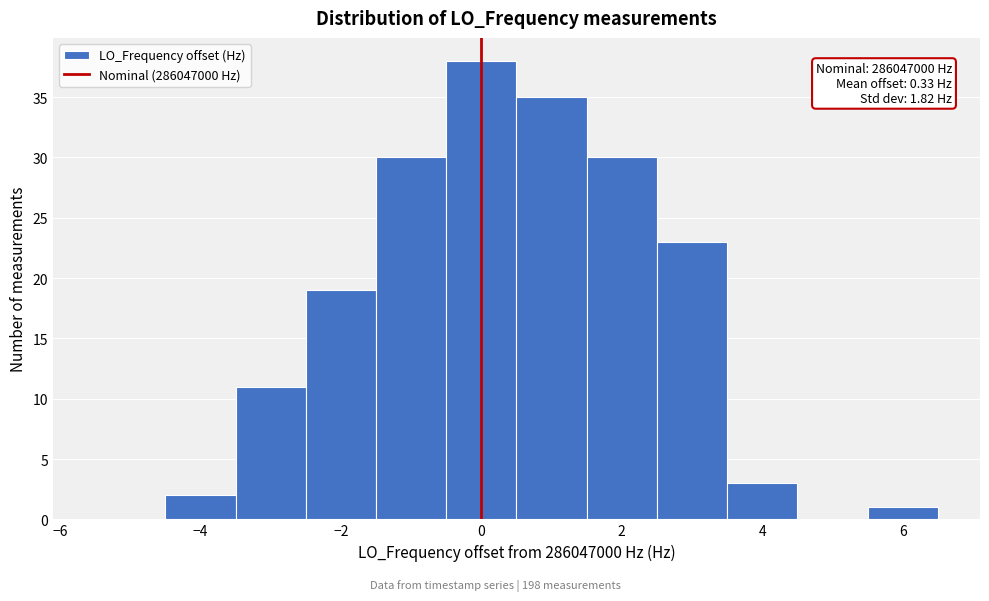

Over which range of the x-axis is the bar tallest?

-0.5 to 0.5